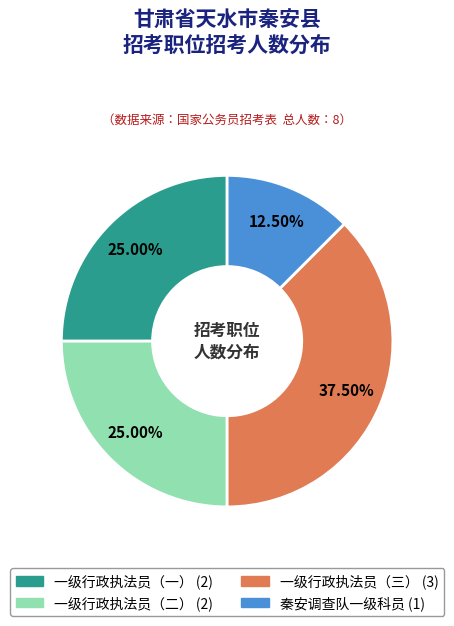

What is the ratio of the value at 一级行政执法员（一） to the value at 一级行政执法员（二）?

1.0